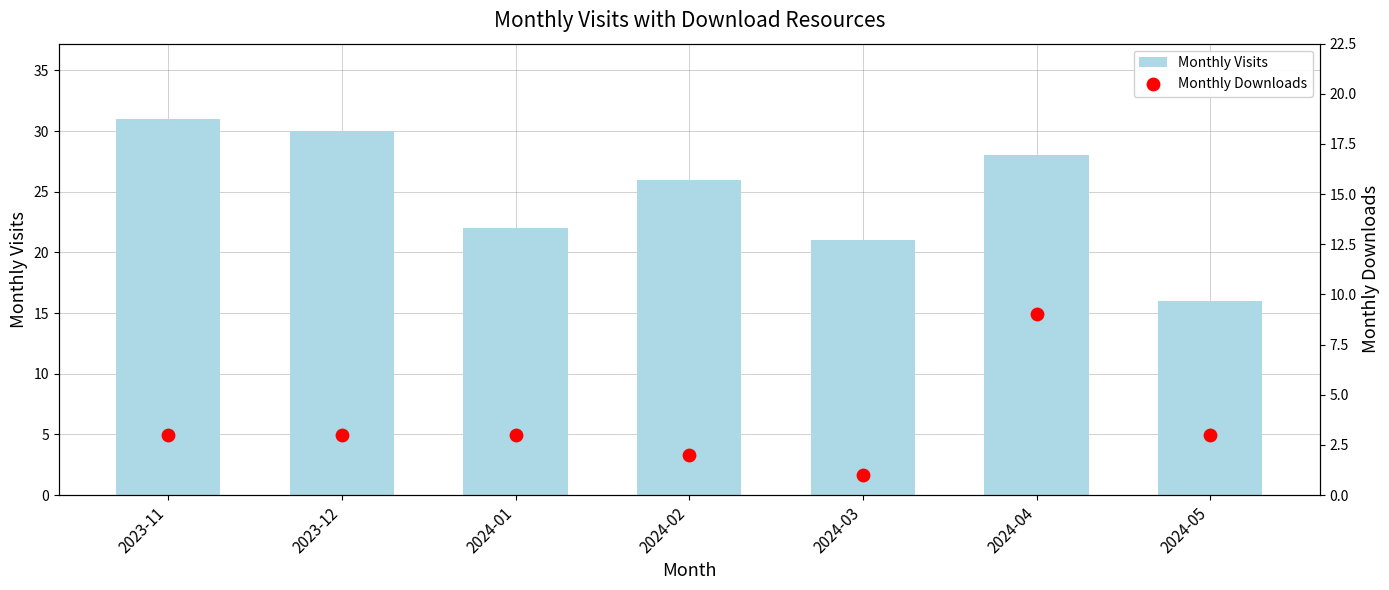

Is the value of Monthly Visits at 2023-12 greater than the value of Monthly Downloads at 2024-03?

Yes